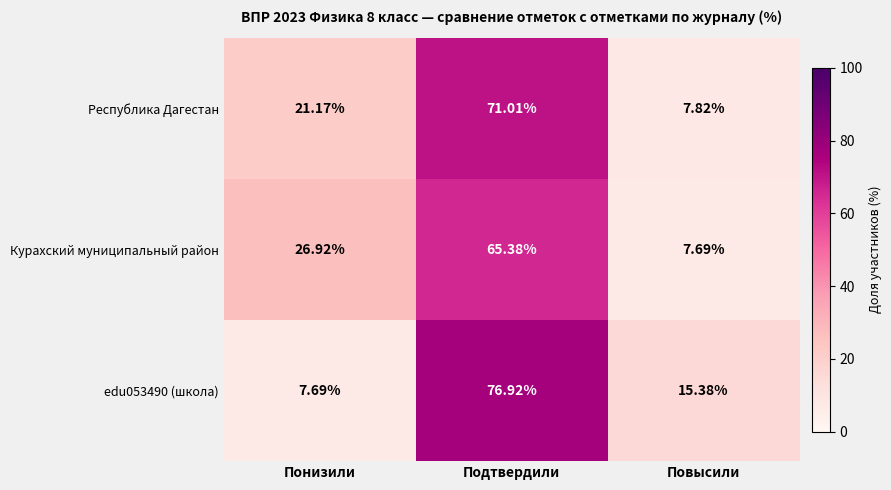

Rank the categories by Курахский муниципальный район value from highest to lowest.

Подтвердили, Понизили, Повысили